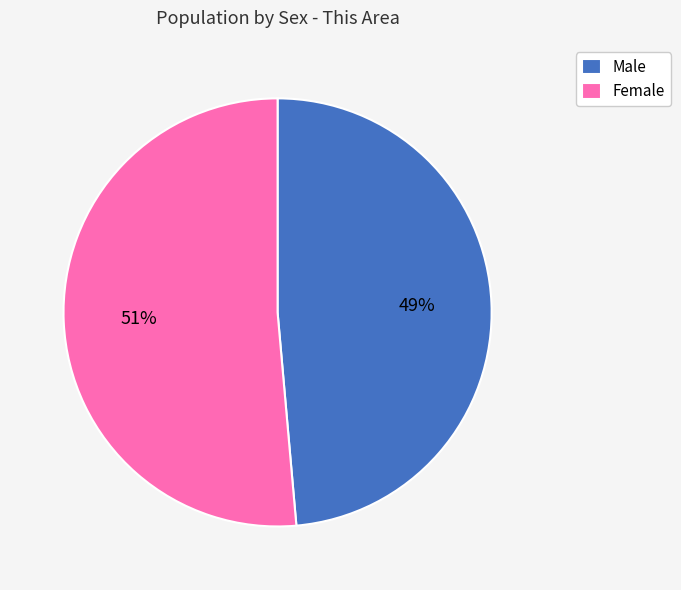

How many slices are in this pie chart?

2